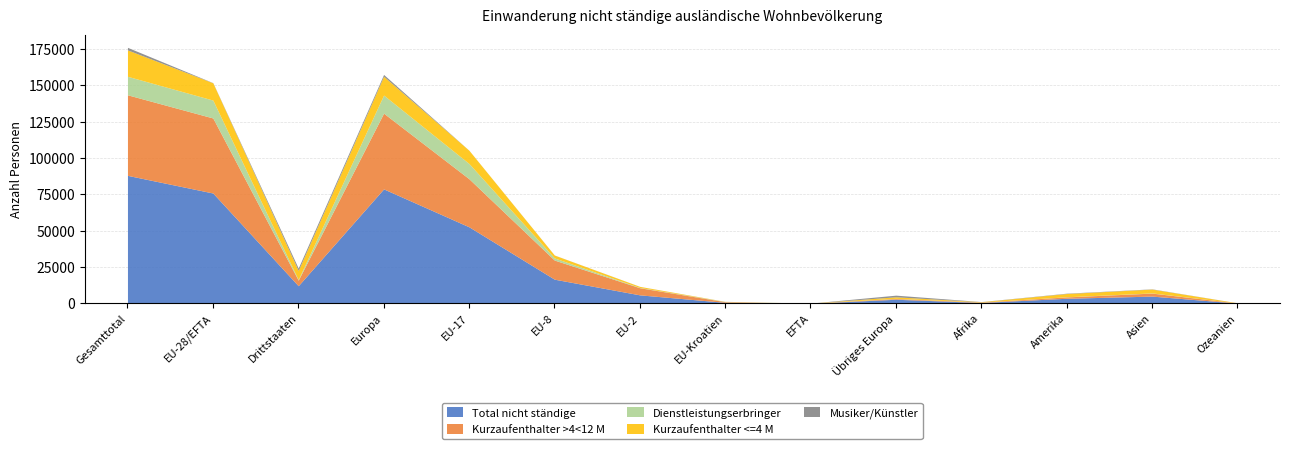

What is the approximate value of Dienstleistungserbringer at EFTA, to the nearest 50?

50